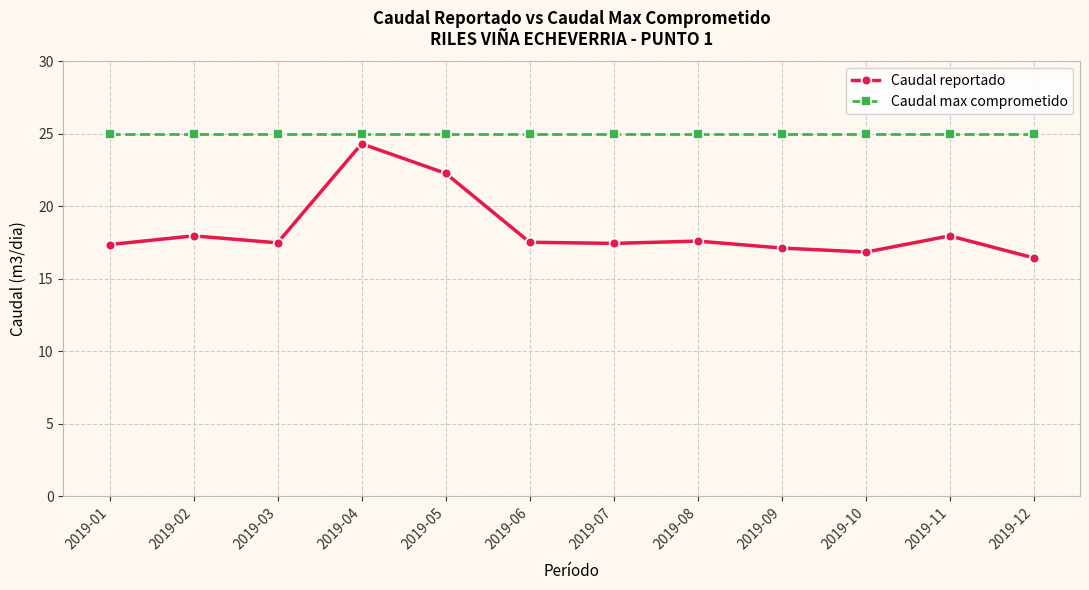

What is the approximate value of Caudal max comprometido at 2019-11?

25.0